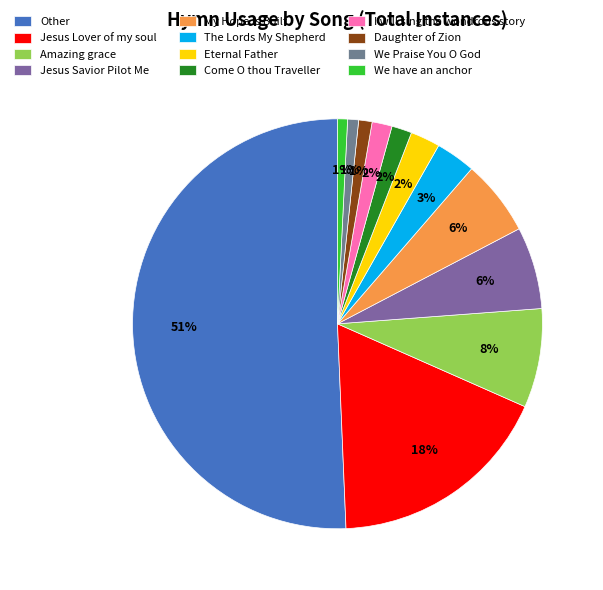

Is there any slice that represents more than half of the pie?

Yes